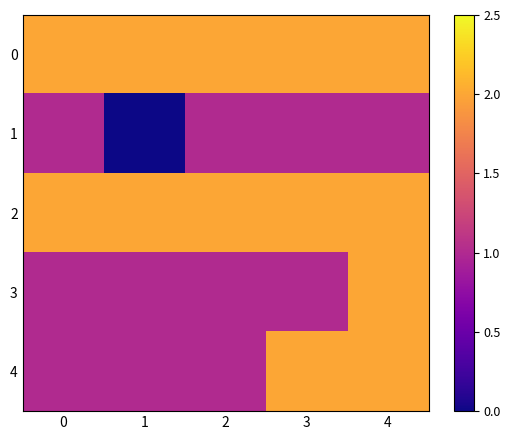

What is the maximum value shown in the chart?

2